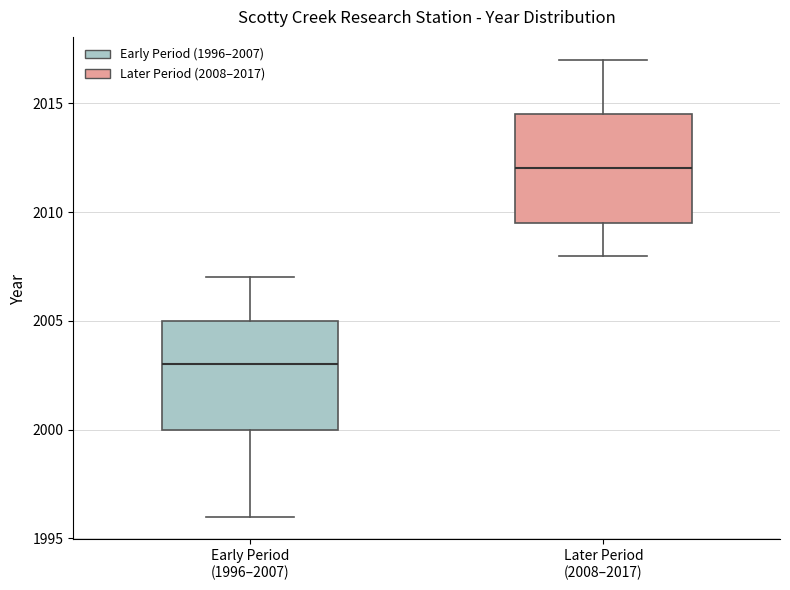

Which box has the lowest median line?

Early Period (1996–2007)